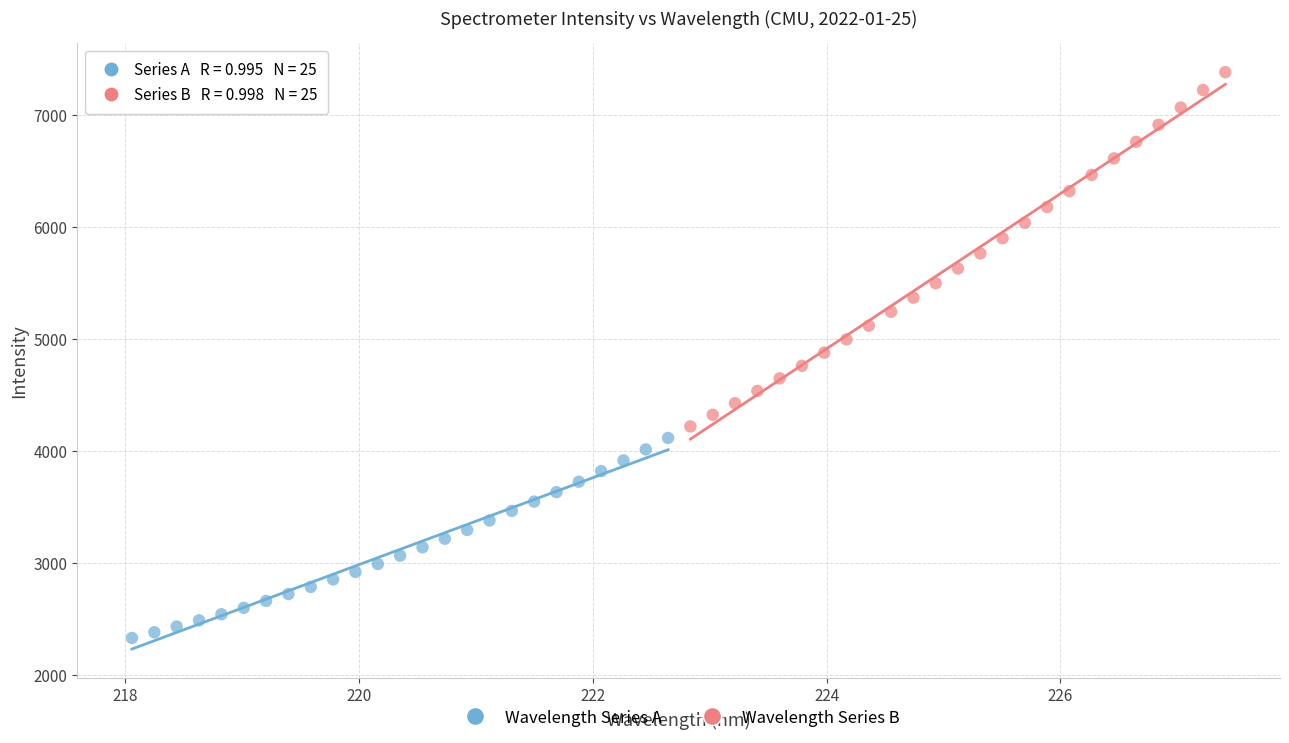

Which series has the widest spread of Y values?

Wavelength Series B